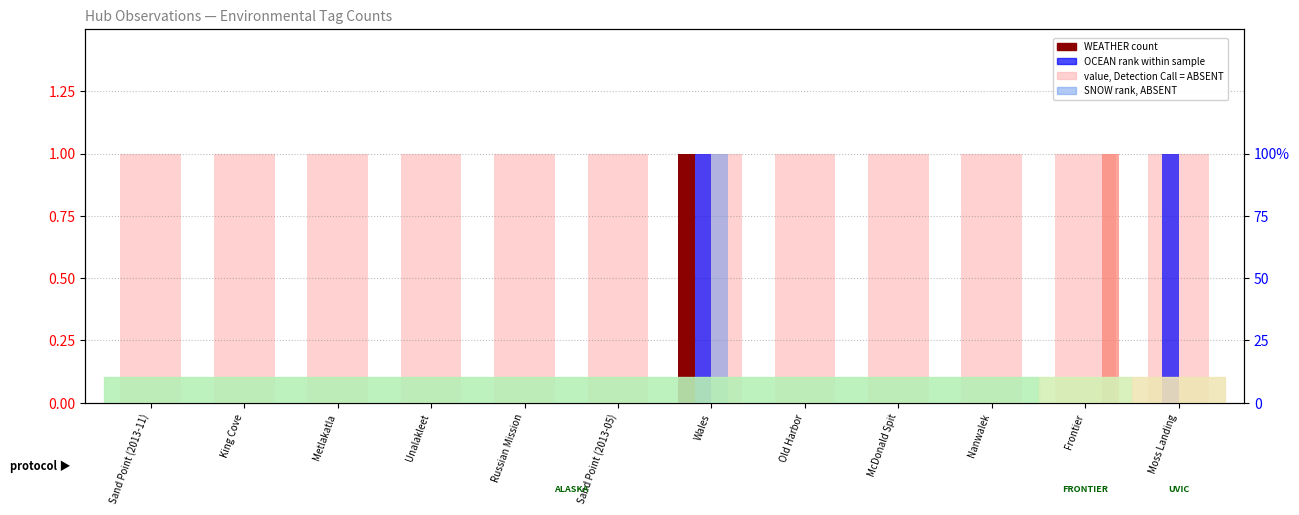

Reading right to left, what are all the values shown in this chart?

value, Detection Call = ABSENT: Moss Landing=1	Frontier=1	Nanwalek=1	McDonald Spit=1	Old Harbor=1	Wales=1	Sand Point (2013-05)=1	Russian Mission=1	Unalakleet=1	Metlakatla=1	King Cove=1	Sand Point (2013-11)=1
WEATHER (count): Moss Landing=0	Frontier=0	Nanwalek=0	McDonald Spit=0	Old Harbor=0	Wales=1	Sand Point (2013-05)=0	Russian Mission=0	Unalakleet=0	Metlakatla=0	King Cove=0	Sand Point (2013-11)=0
OCEAN (rank): Moss Landing=1	Frontier=0	Nanwalek=0	McDonald Spit=0	Old Harbor=0	Wales=1	Sand Point (2013-05)=0	Russian Mission=0	Unalakleet=0	Metlakatla=0	King Cove=0	Sand Point (2013-11)=0
SNOW (rank, ABSENT): Moss Landing=0	Frontier=0	Nanwalek=0	McDonald Spit=0	Old Harbor=0	Wales=1	Sand Point (2013-05)=0	Russian Mission=0	Unalakleet=0	Metlakatla=0	King Cove=0	Sand Point (2013-11)=0
WATER: Moss Landing=0	Frontier=1	Nanwalek=0	McDonald Spit=0	Old Harbor=0	Wales=0	Sand Point (2013-05)=0	Russian Mission=0	Unalakleet=0	Metlakatla=0	King Cove=0	Sand Point (2013-11)=0